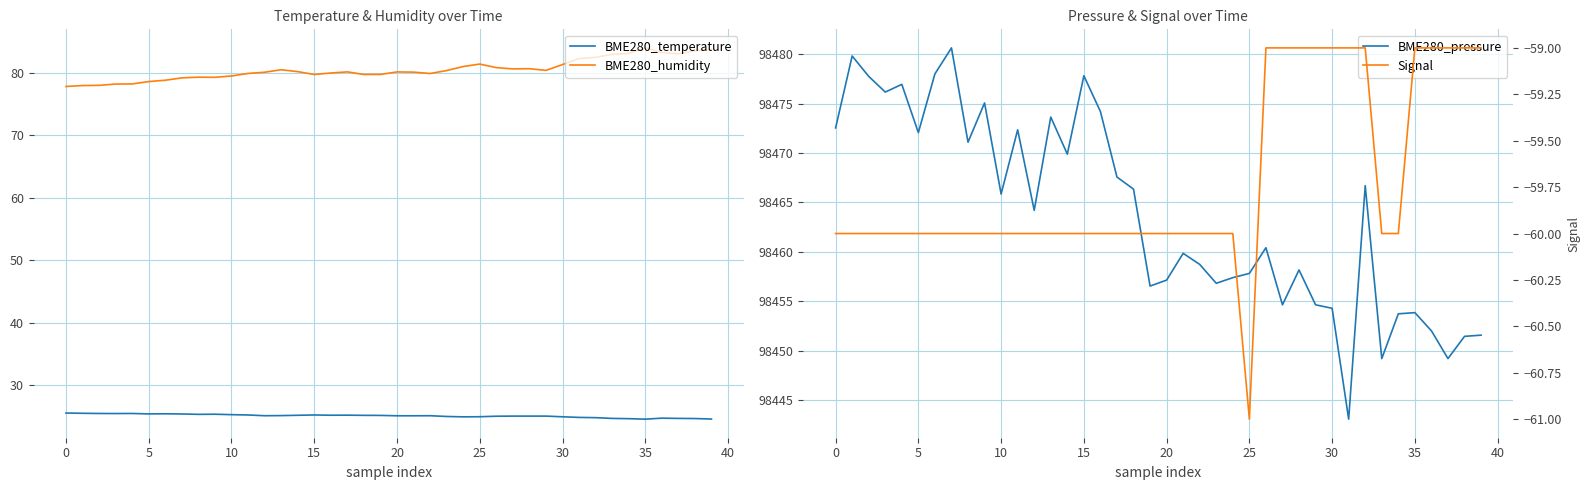

What are all the series names shown in the legend?

BME280_temperature, BME280_humidity, BME280_pressure, Signal